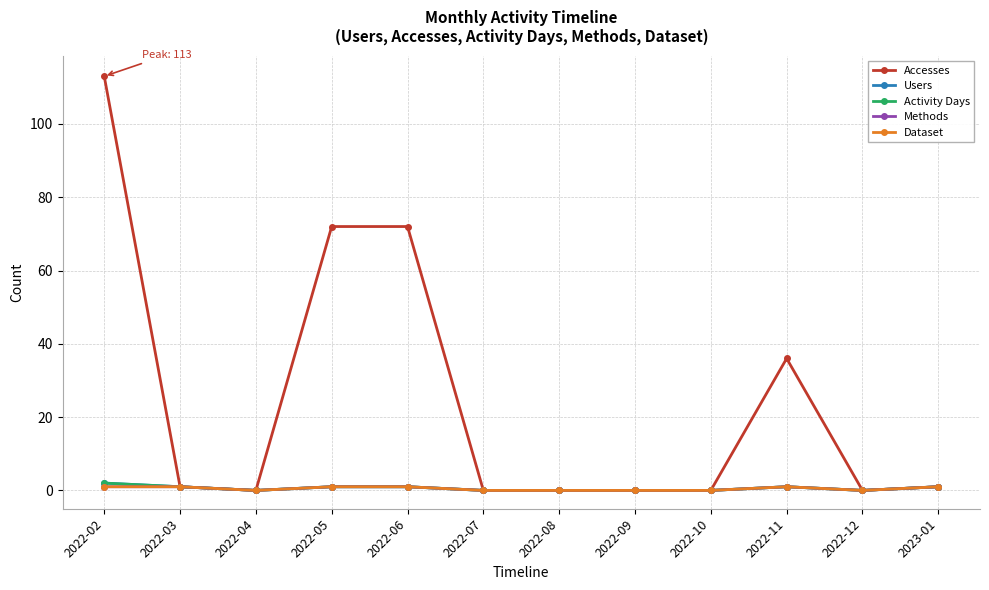

Does the chart have visible grid lines?

Yes